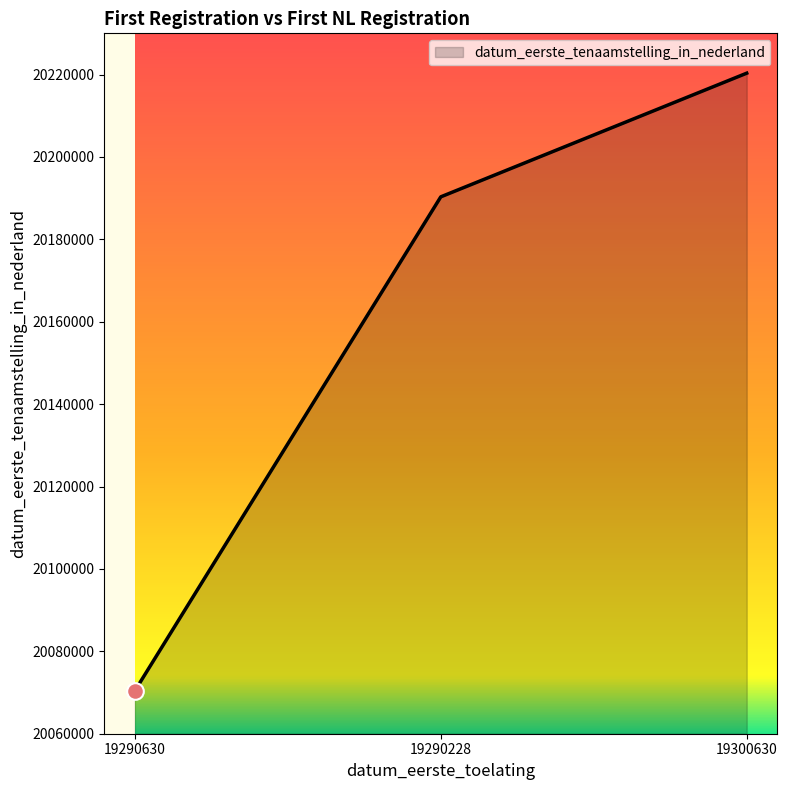

The chart shows a value of 29434976 at 19290228. True or false?

False